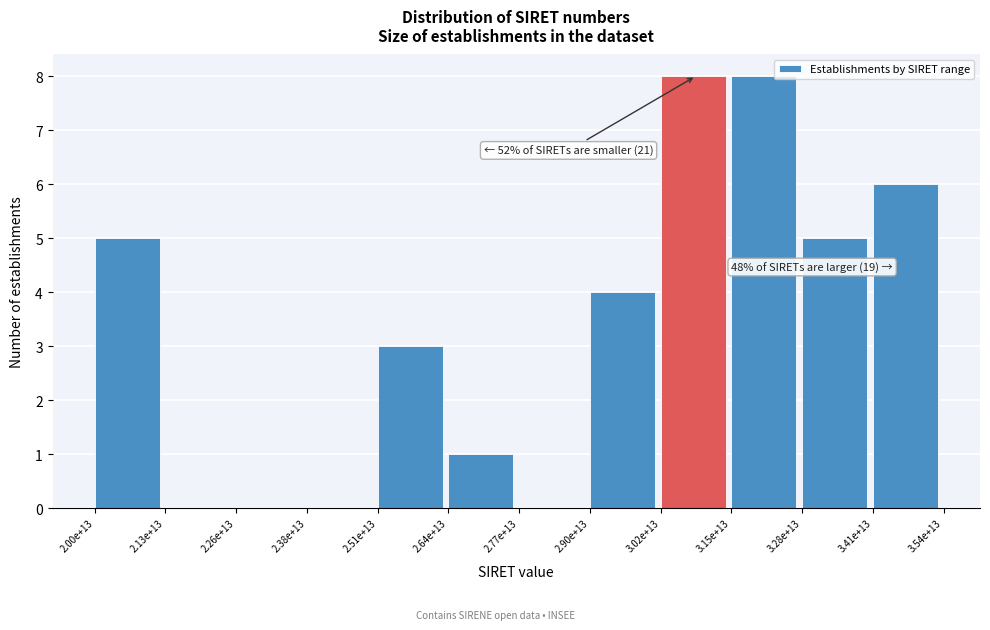

Reading left to right, what are all the values shown in this chart?

2.00e+13=5	2.13e+13=0	2.26e+13=0	2.38e+13=0	2.51e+13=3	2.64e+13=1	2.77e+13=0	2.90e+13=4	3.02e+13=8	3.15e+13=8	3.28e+13=5	3.41e+13=6